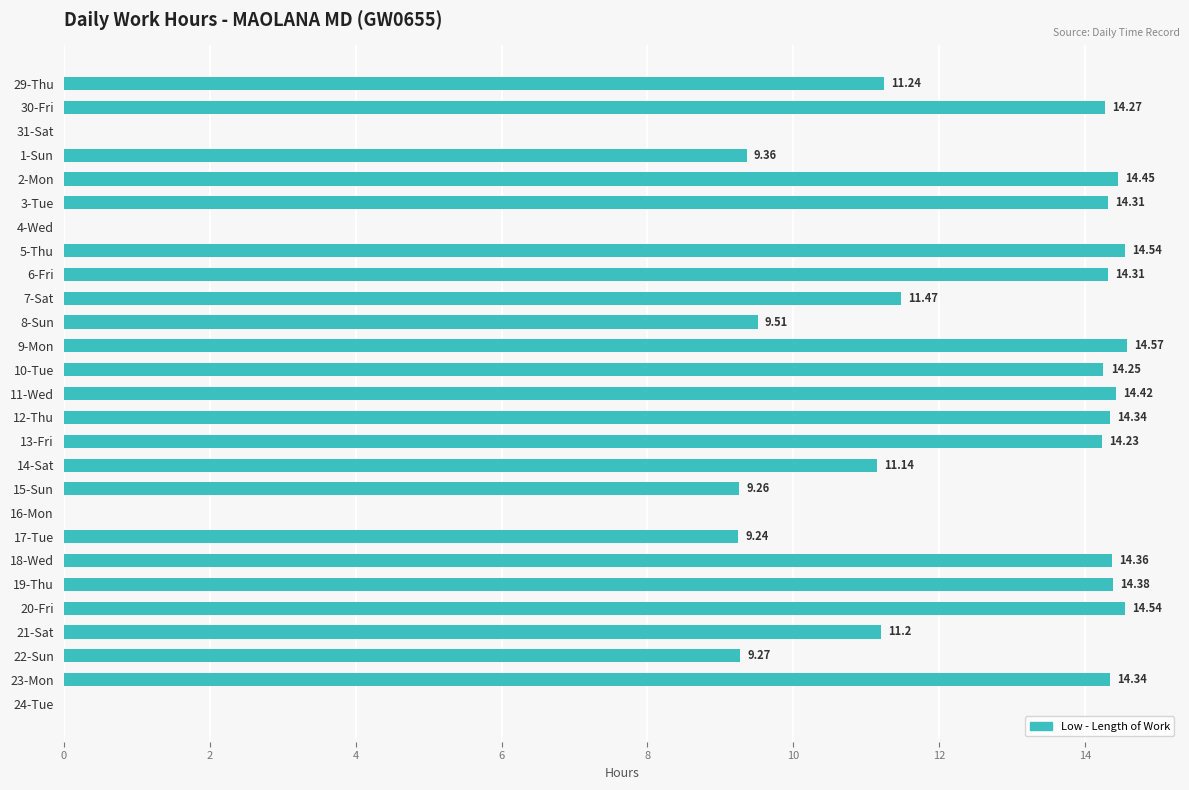

What is the greatest value displayed?

14.6